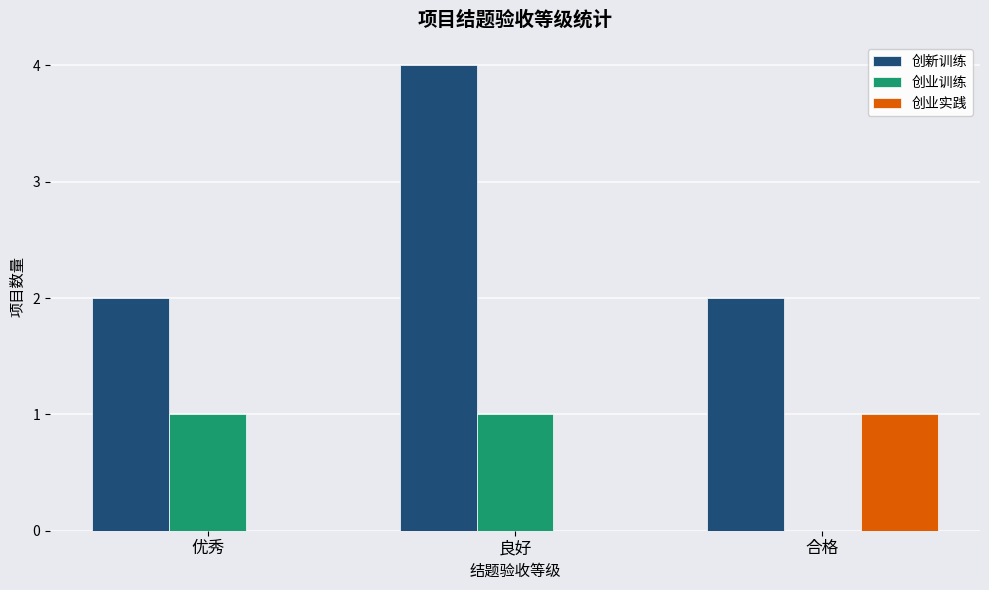

At which category is the sum across all series the highest?

良好